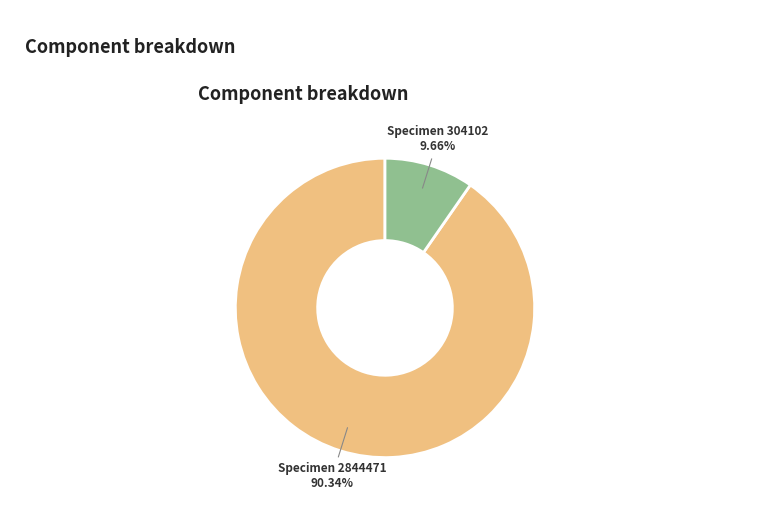

Between Specimen 2844471 and Specimen 304102, which is larger?

Specimen 2844471